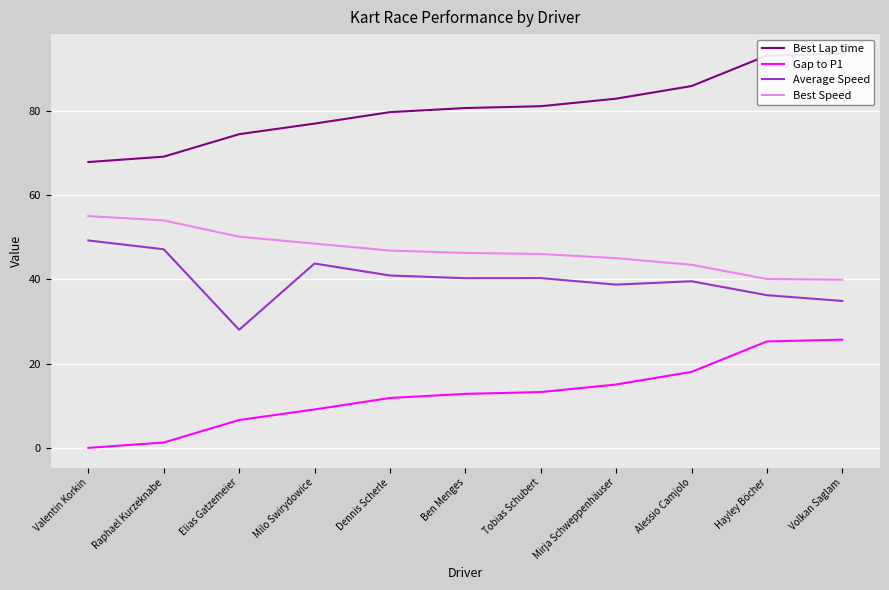

How many lines are shown in the chart?

4